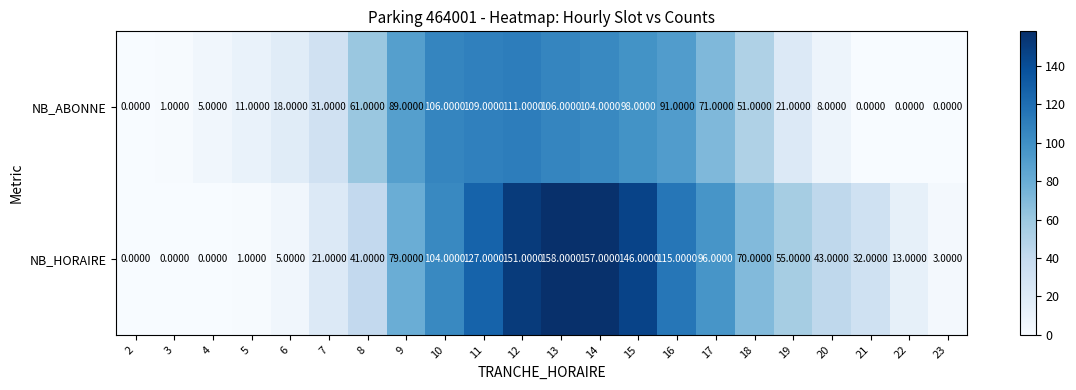

What is the difference between the maximum and minimum values in the NB_HORAIRE series?

158